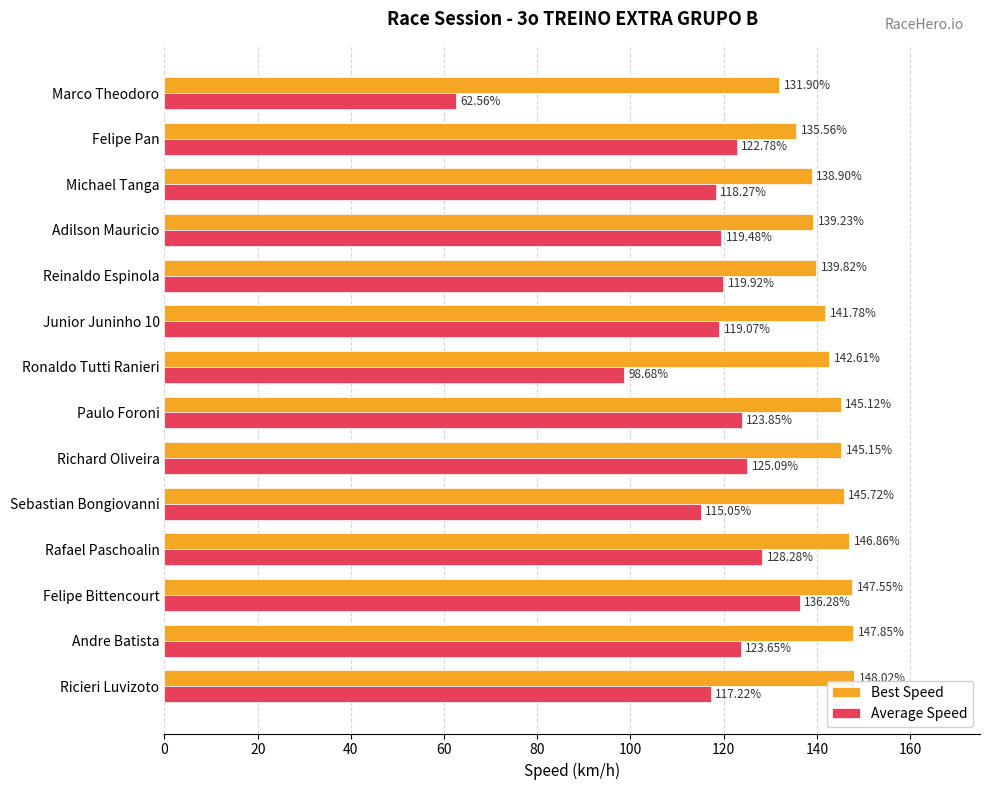

What is the difference between the highest and lowest values at Richard Oliveira?

20.1